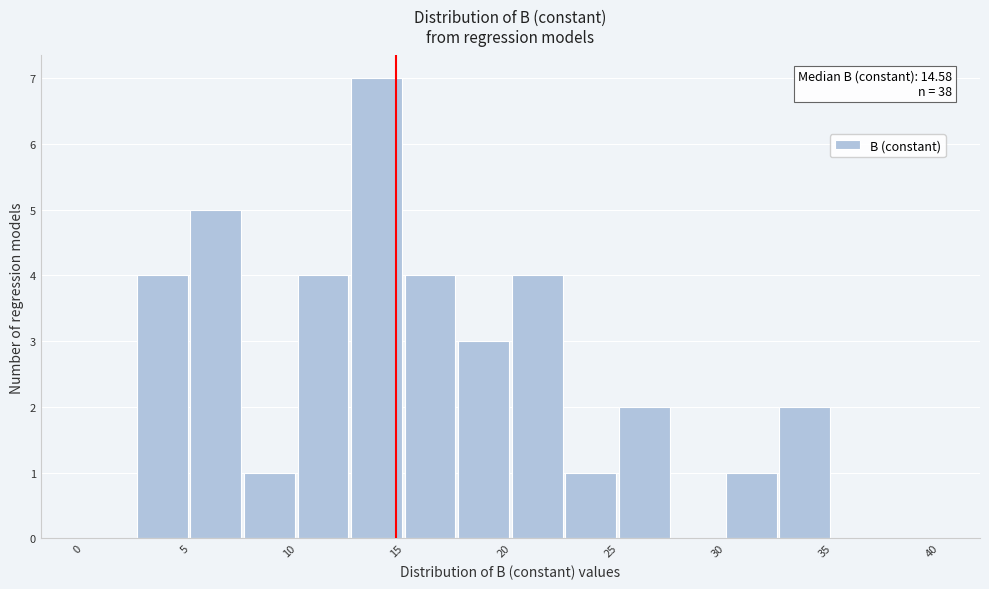

Over which range of the x-axis is the bar tallest?

12.5 to 15.0